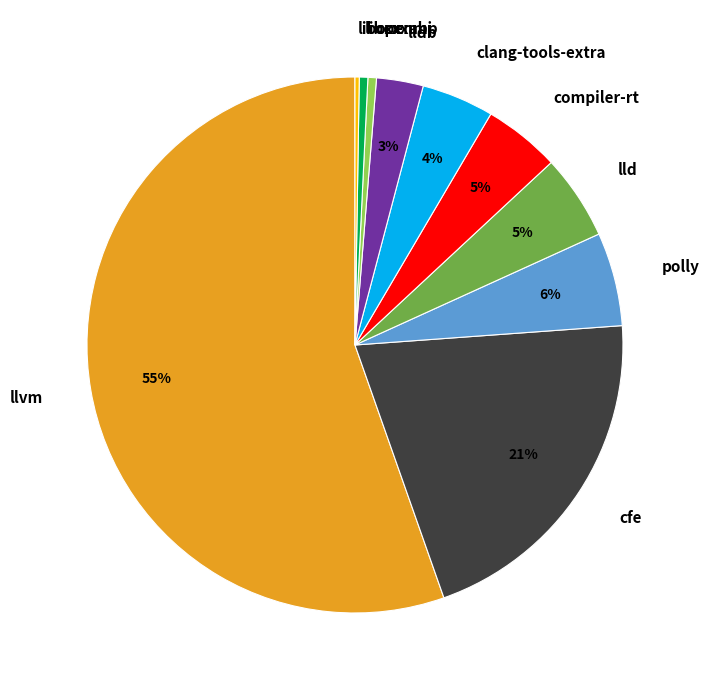

What is the largest slice in the pie chart?

llvm